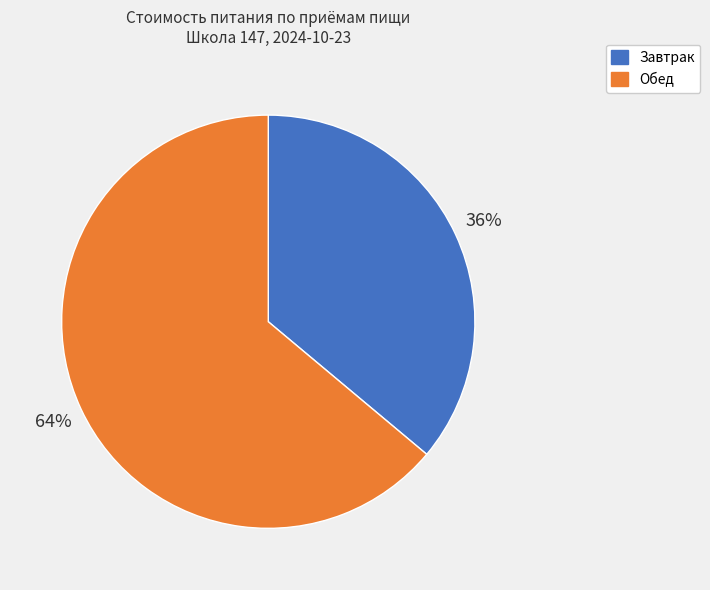

Is there a majority slice in this chart?

Yes